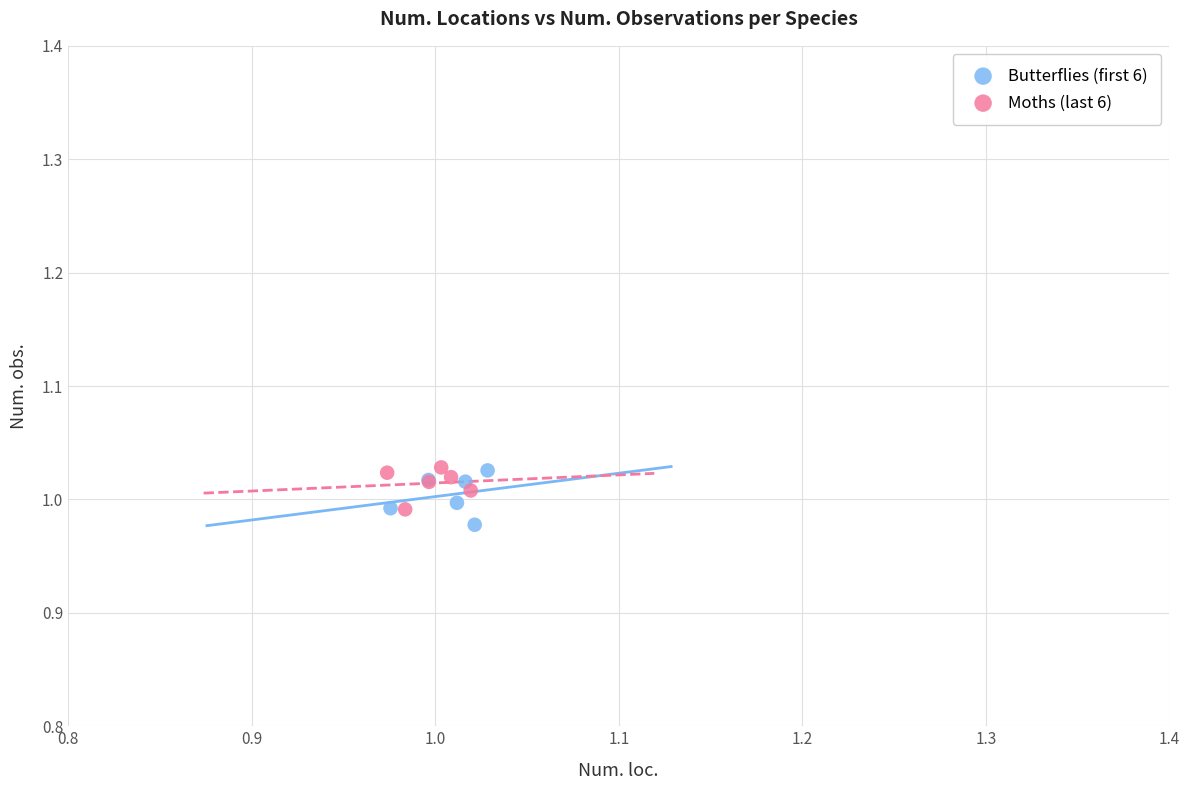

Which series has the widest spread of Y values?

Butterflies (first 6)